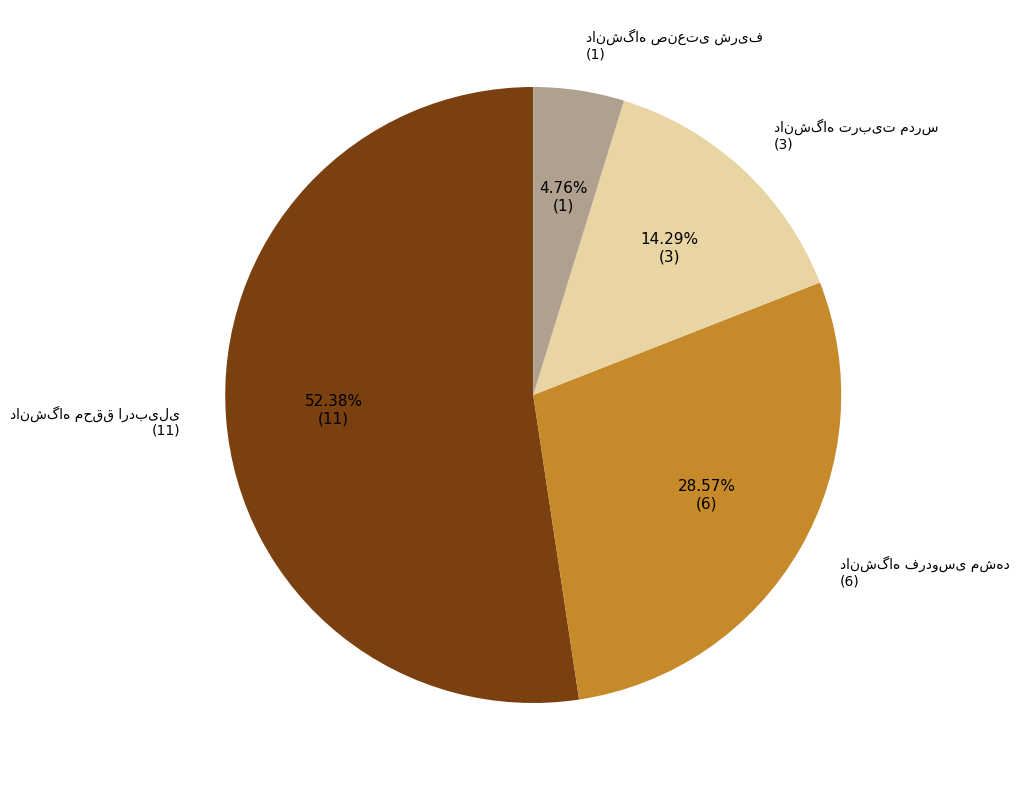

Is there any slice that represents more than half of the pie?

Yes